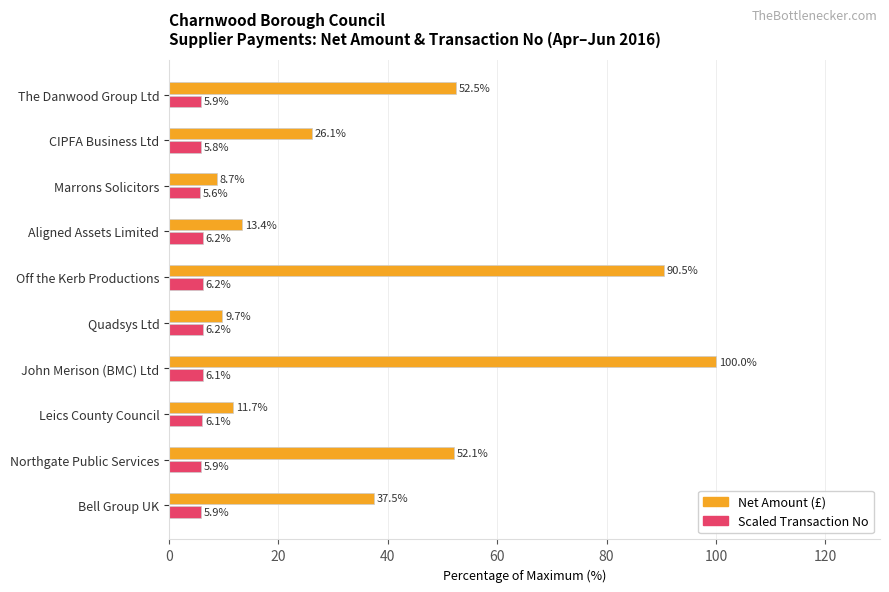

Rank the series by their maximum value, from lowest to highest.

Scaled Transaction No, Net Amount (£)